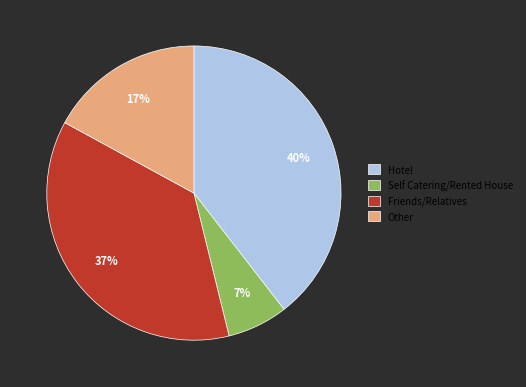

How many slices are in this pie chart?

4